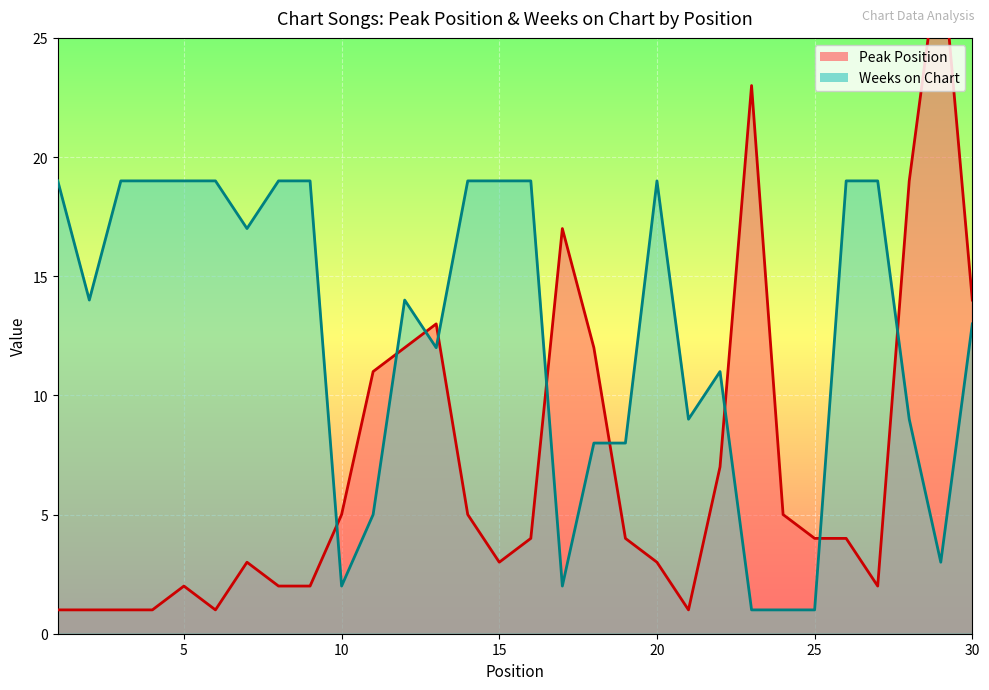

Rank the series by their average value, from lowest to highest.

Peak Position, Weeks on Chart